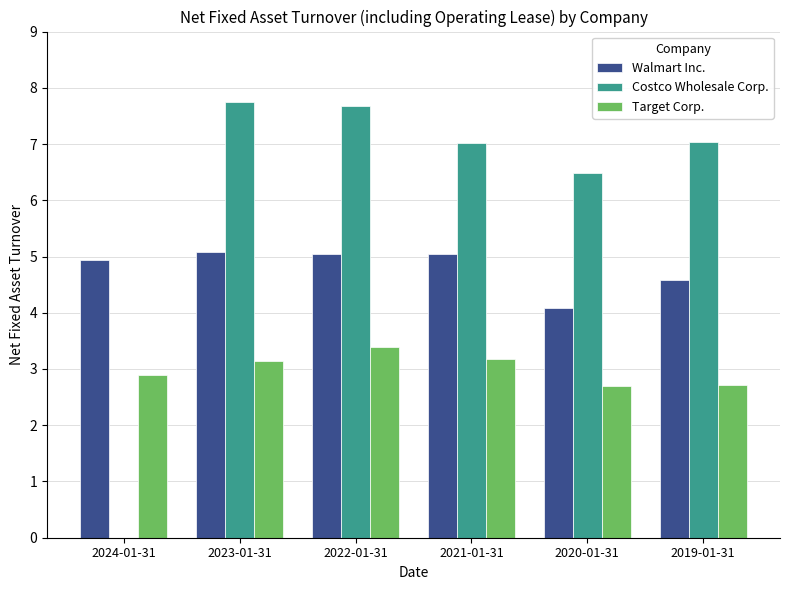

What is the maximum value for Walmart Inc.?

5.1